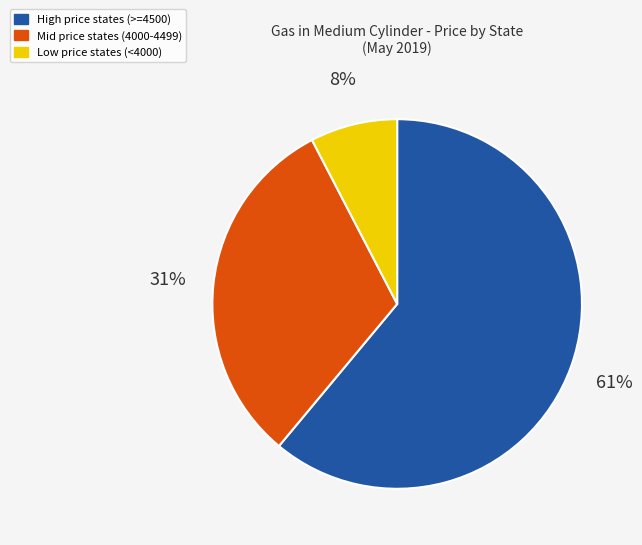

To the nearest percent, what is the average slice percentage?

33%